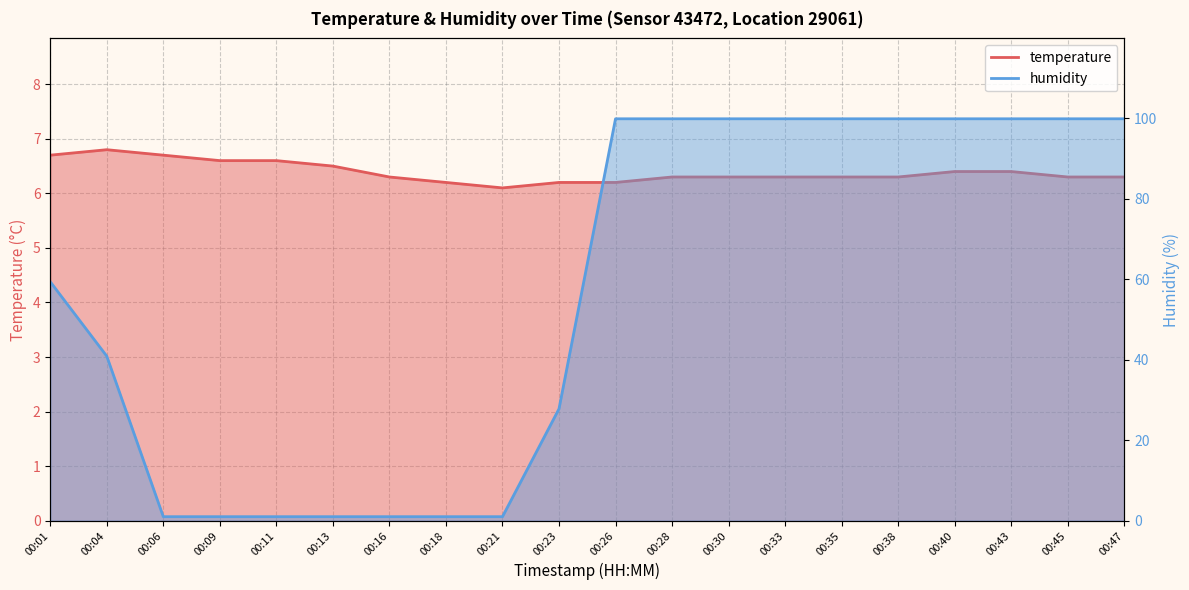

Which series changed the most between 00:04 and 00:09?

humidity